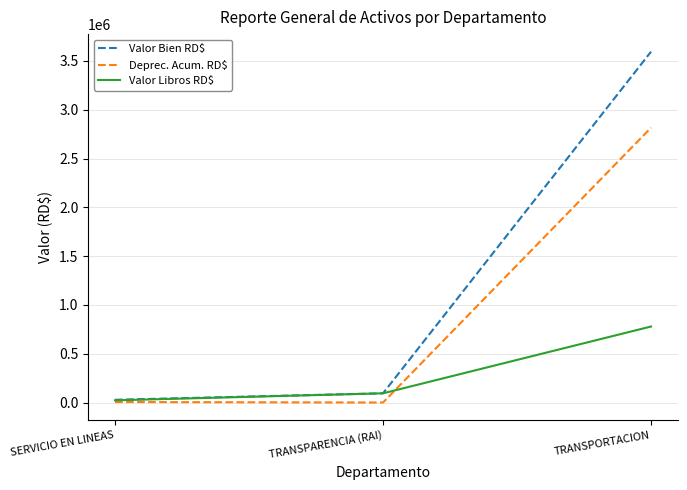

True or false: Valor Bien RD$ has a value of 2062481.2 at TRANSPORTACION.

False